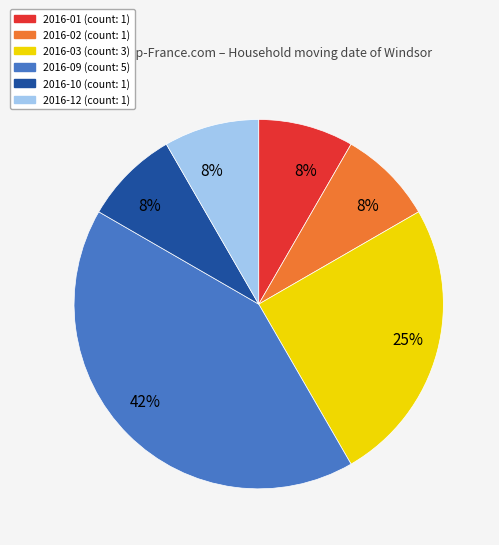

To the nearest percent, what is the average slice percentage?

17%